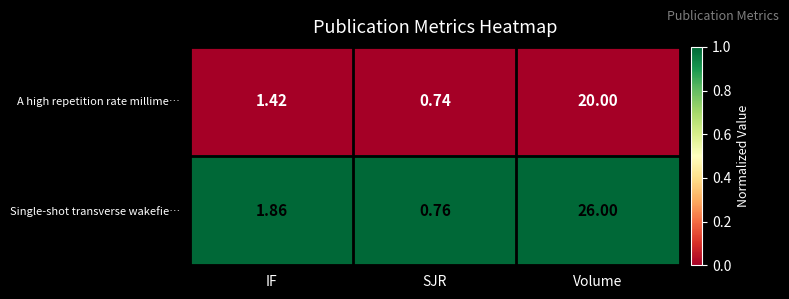

At which category is the sum across all series the highest?

Volume